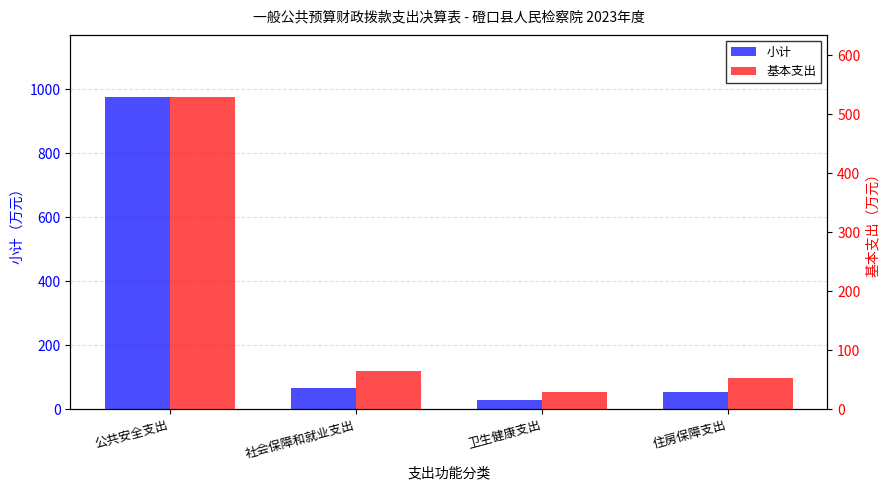

Which series has the largest total across all categories?

小计